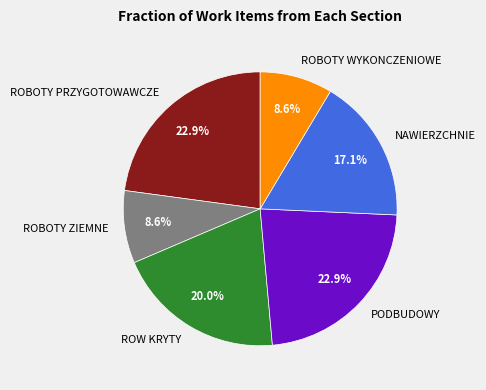

True or false: PODBUDOWY accounts for 34% of the total.

False